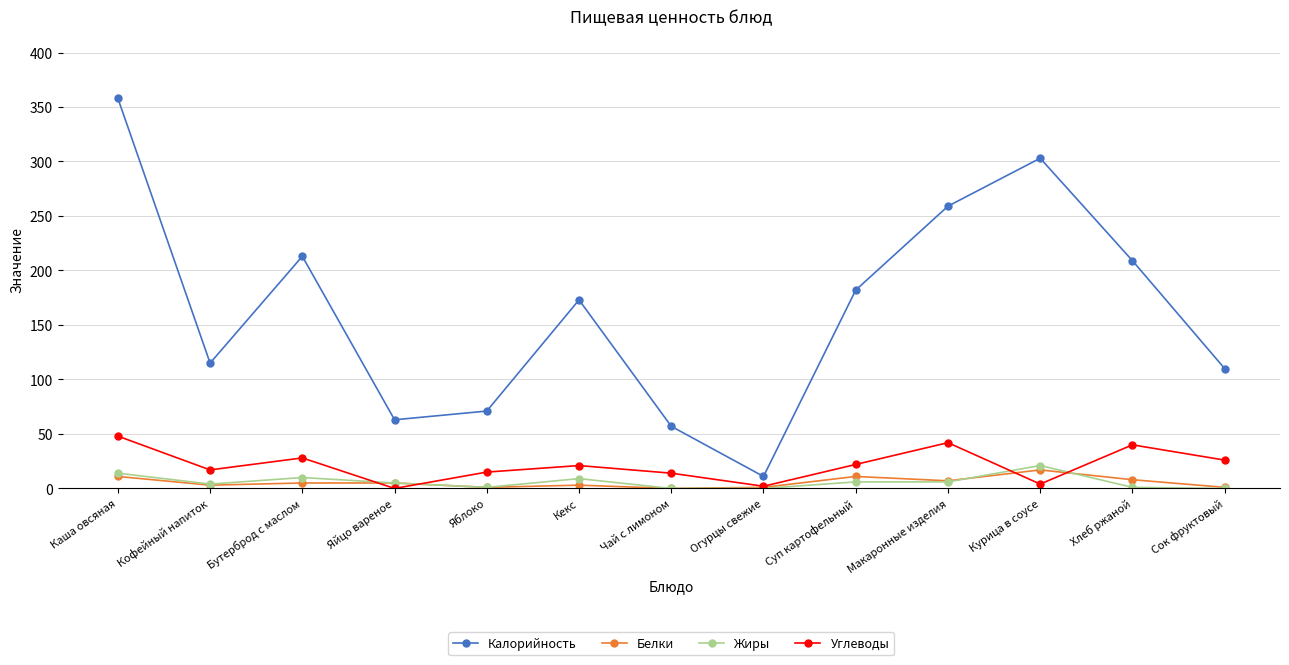

Which category has the highest value in the Жиры series?

Курица в соусе